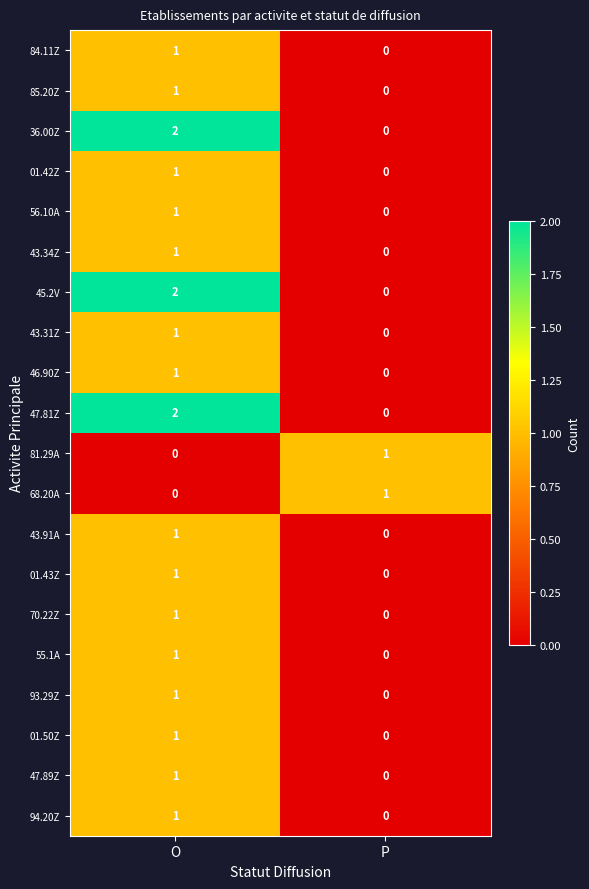

Is it true that 47.89Z equals 0 at P?

True